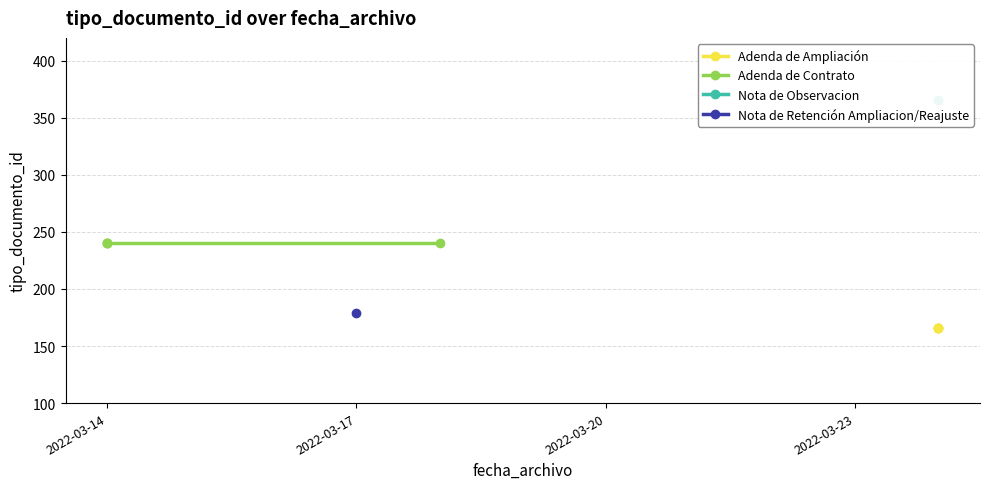

Which series changed the most between 2022-03-17 and 2022-03-20?

Adenda de Ampliación